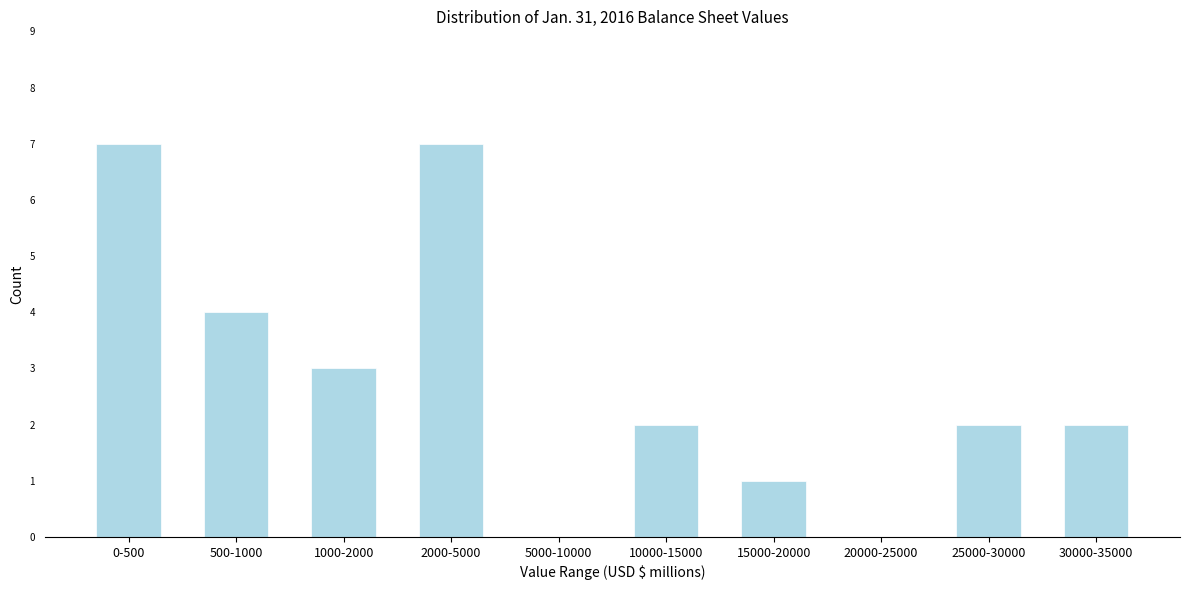

Reading left to right, what are all the values shown in this chart?

0-500=7	500-1000=4	1000-2000=3	2000-5000=7	5000-10000=0	10000-15000=2	15000-20000=1	20000-25000=0	25000-30000=2	30000-35000=2